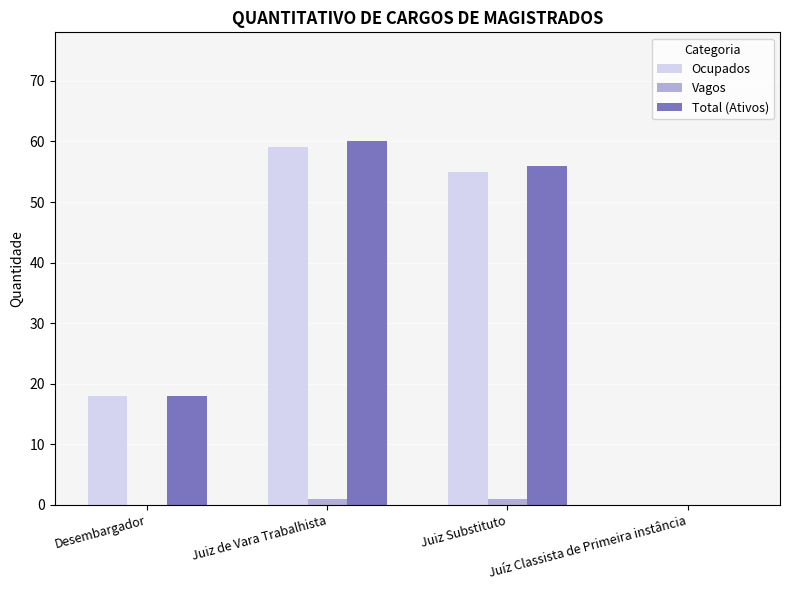

Does the chart contain stacked bars?

No